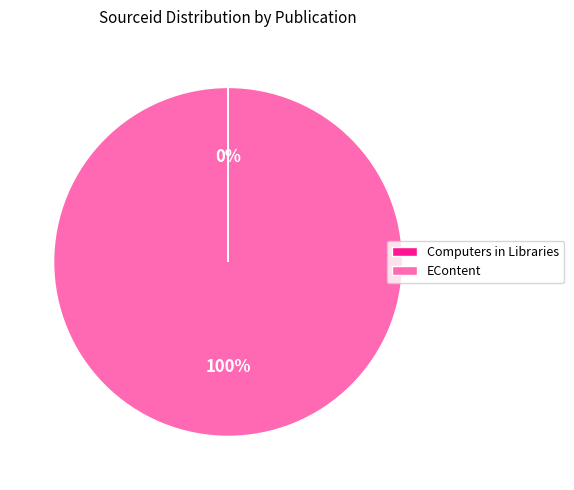

What is the largest slice in the pie chart?

EContent